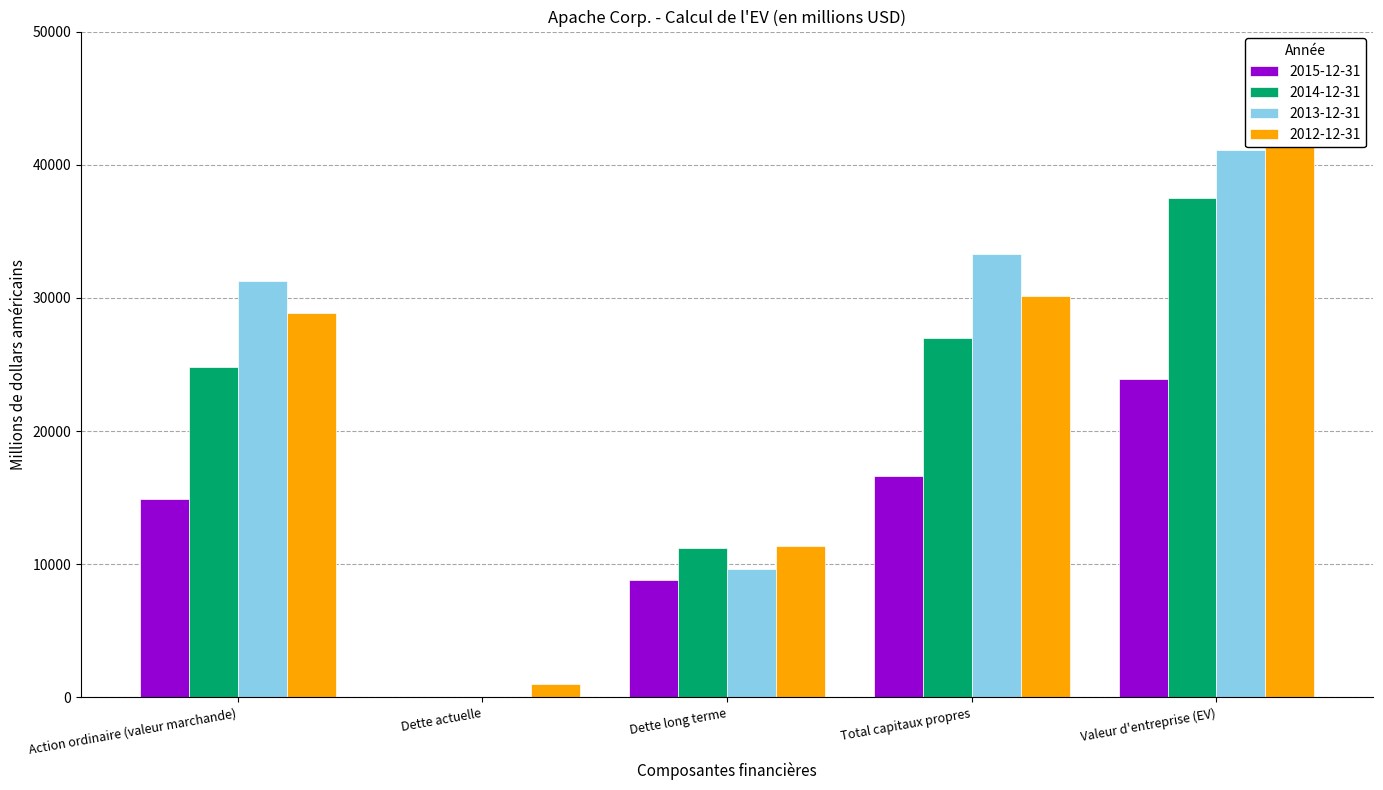

Between Action ordinaire (valeur marchande) and Valeur d'entreprise (EV), which is larger?

Valeur d'entreprise (EV)